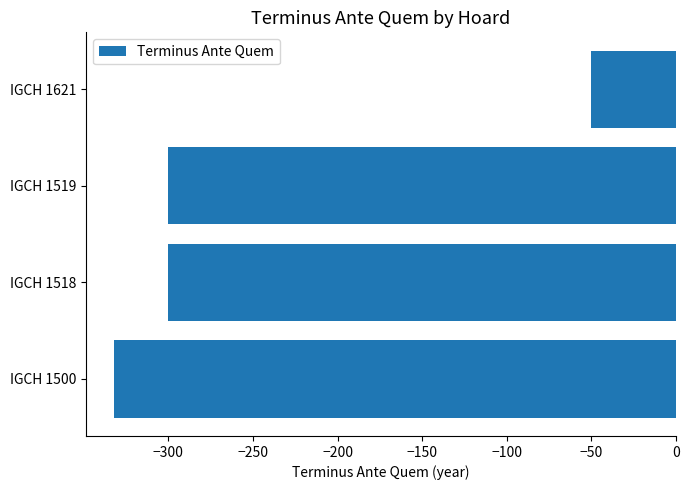

What is the difference between the maximum and minimum values?

282